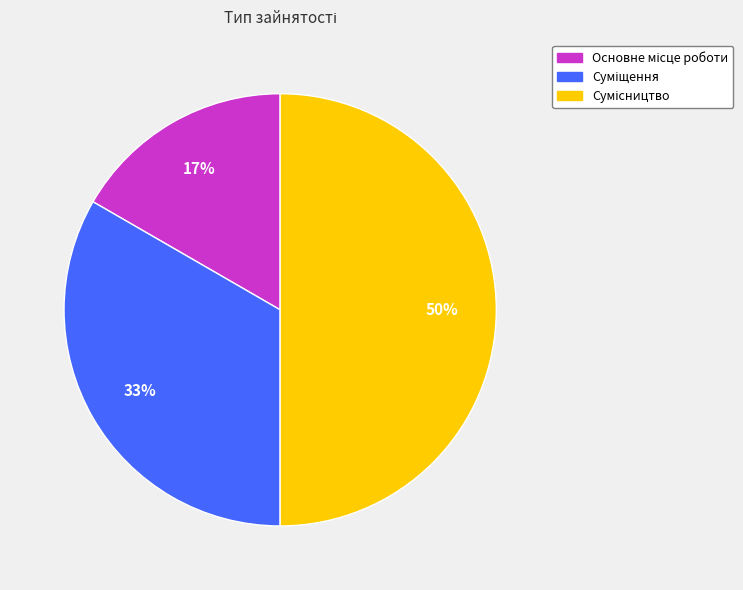

To the nearest percent, what is the average slice percentage?

33%